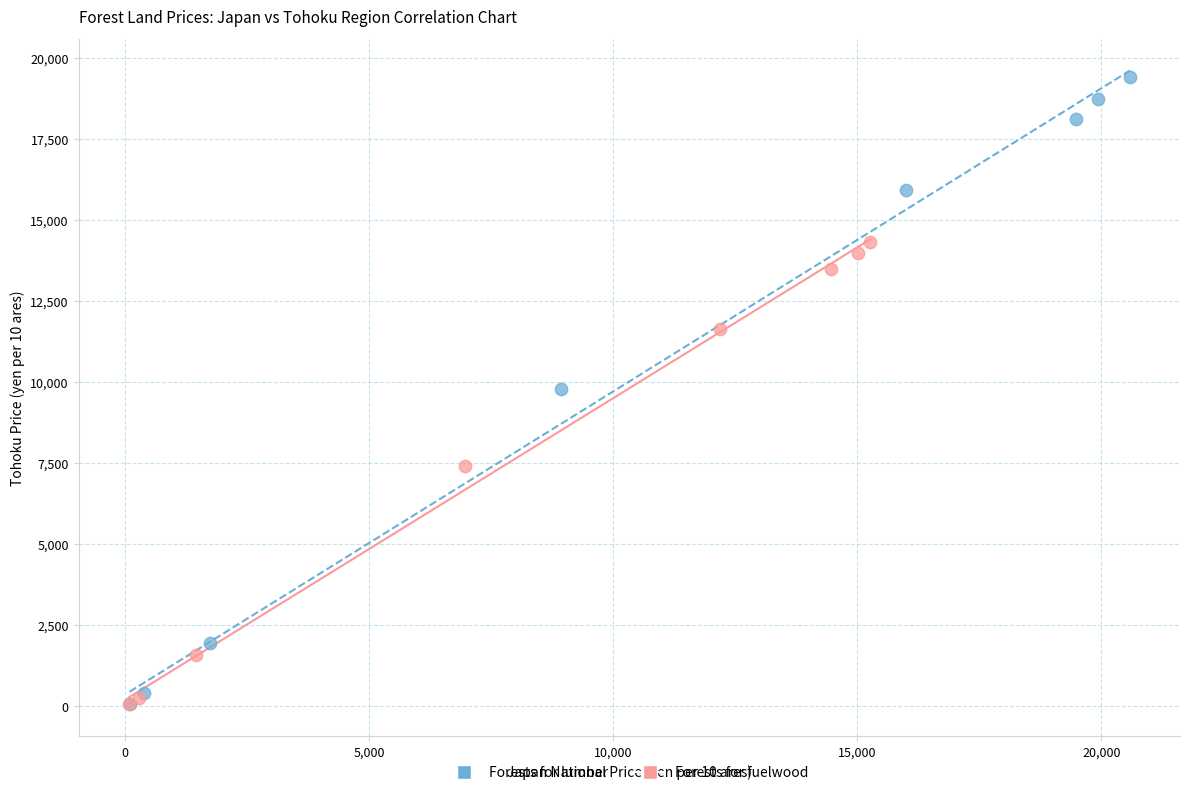

Which series has the widest spread of Y values?

Forests for lumber